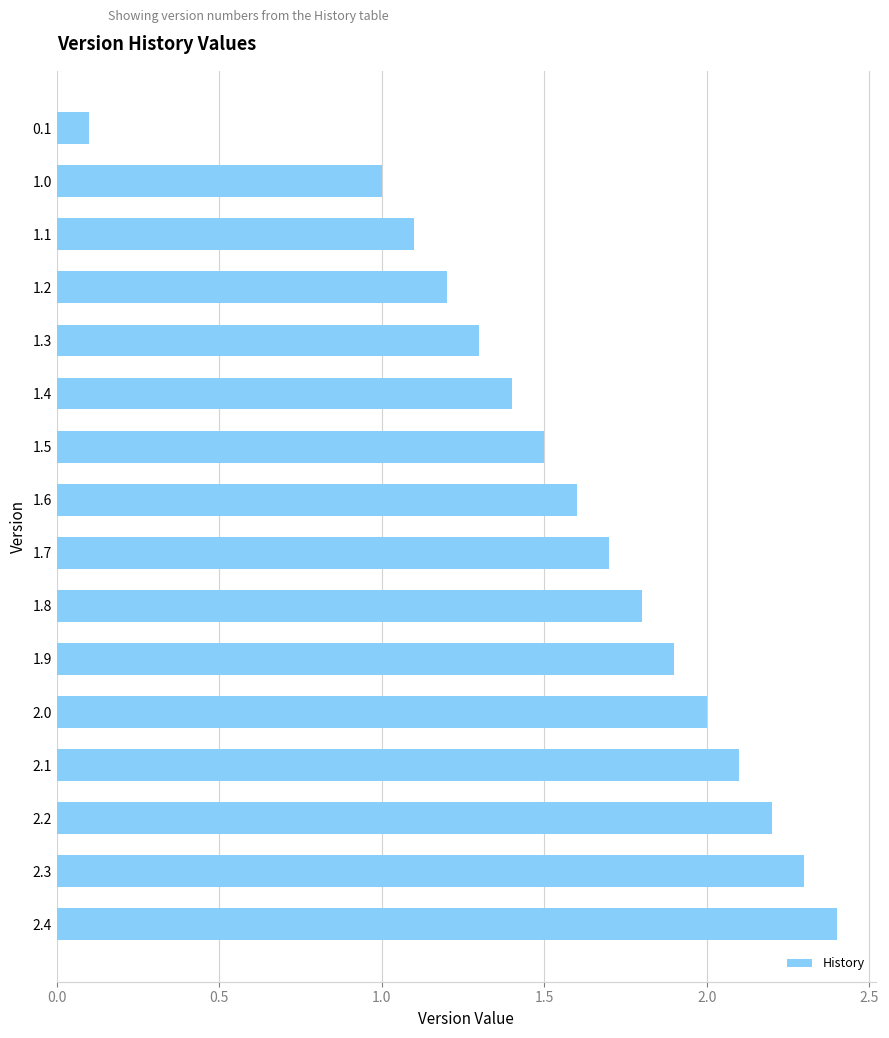

How many categories are shown in the chart?

16